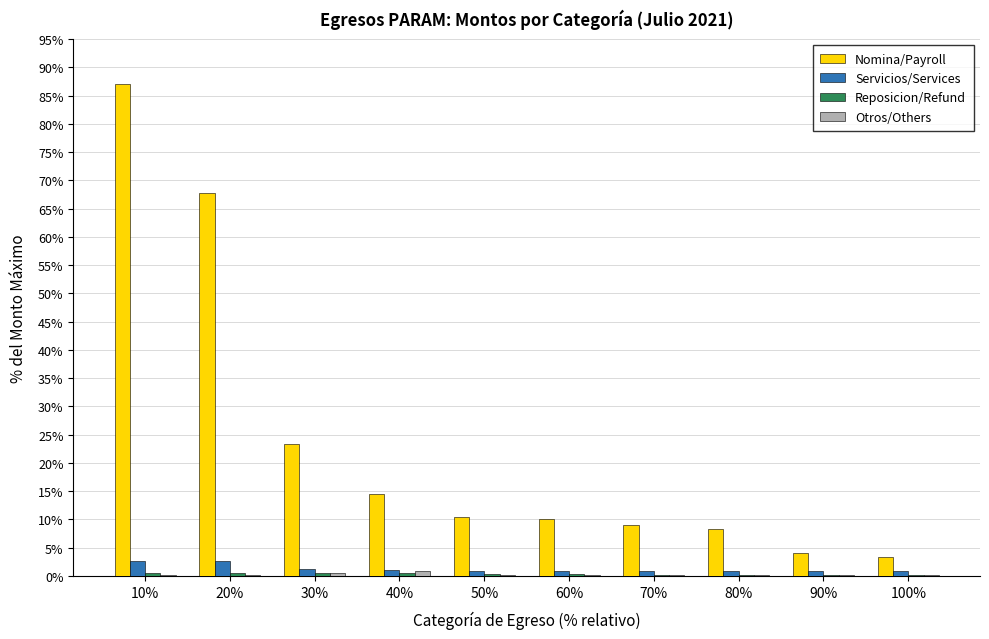

The value of Nomina/Payroll at 40% is 5.5. True or false?

False